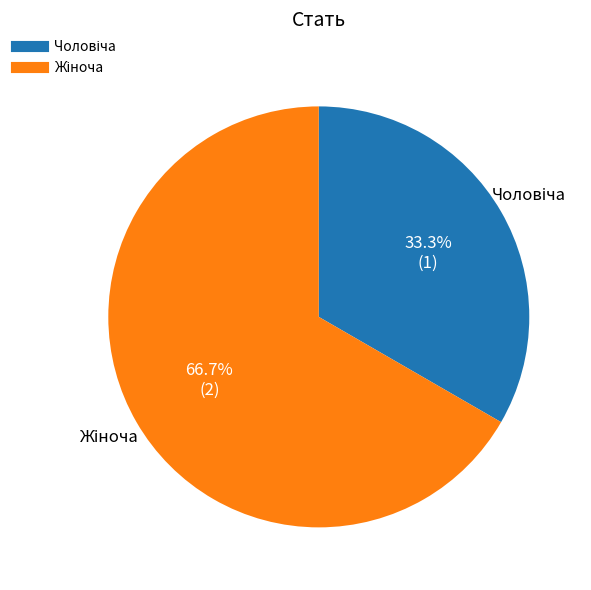

Is there any slice that represents more than half of the pie?

Yes